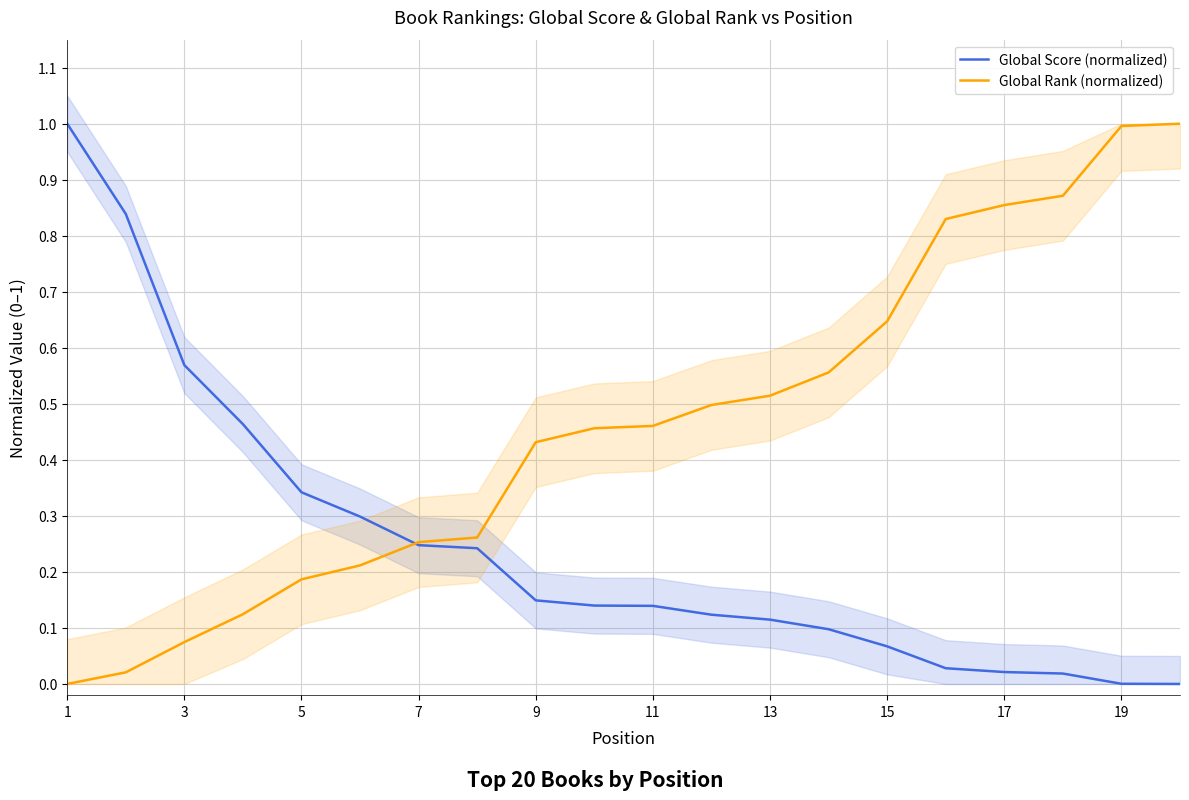

True or false: Global Rank (normalized) has a value of 0.0 at 1.

True